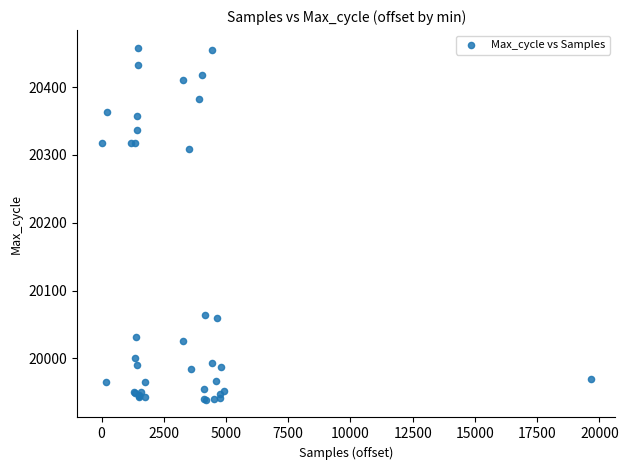

What Y value in the scatter plot is closest to 20198?

20308